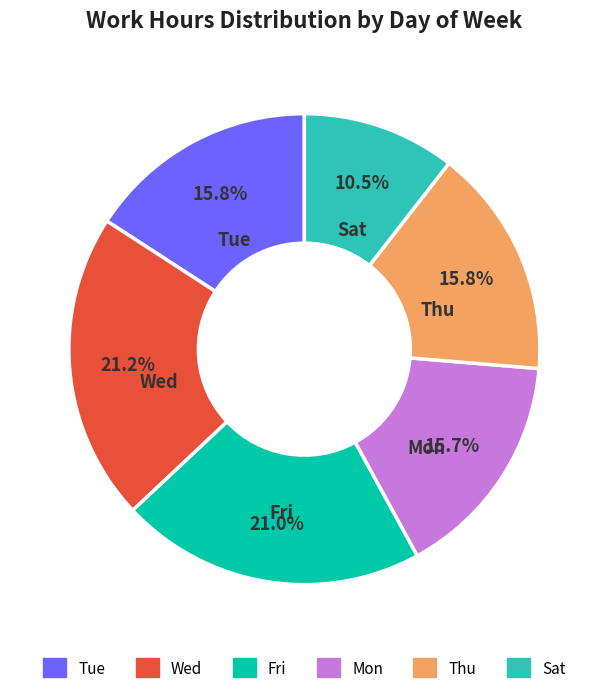

Is there a majority slice in this chart?

No